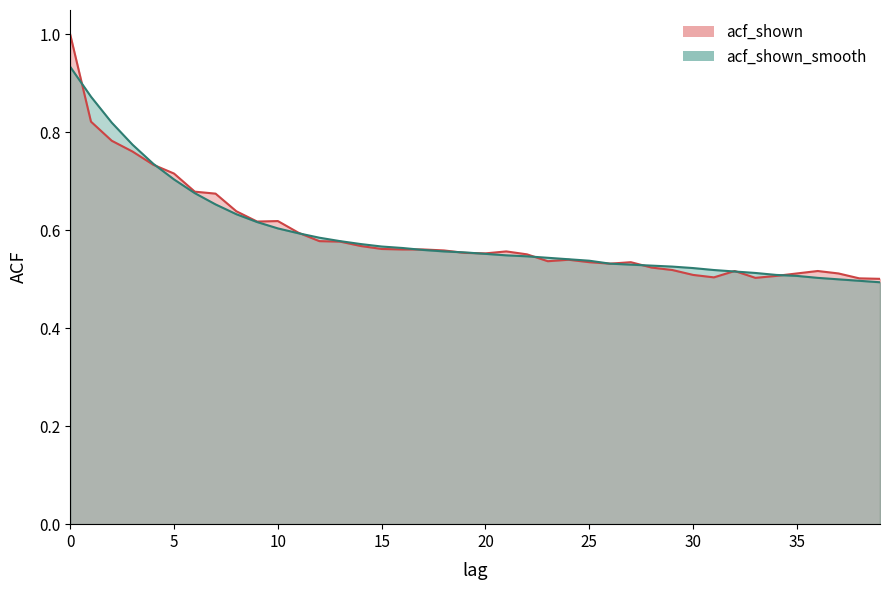

What is the value of the acf_shown point at the 34th from the left?

0.5